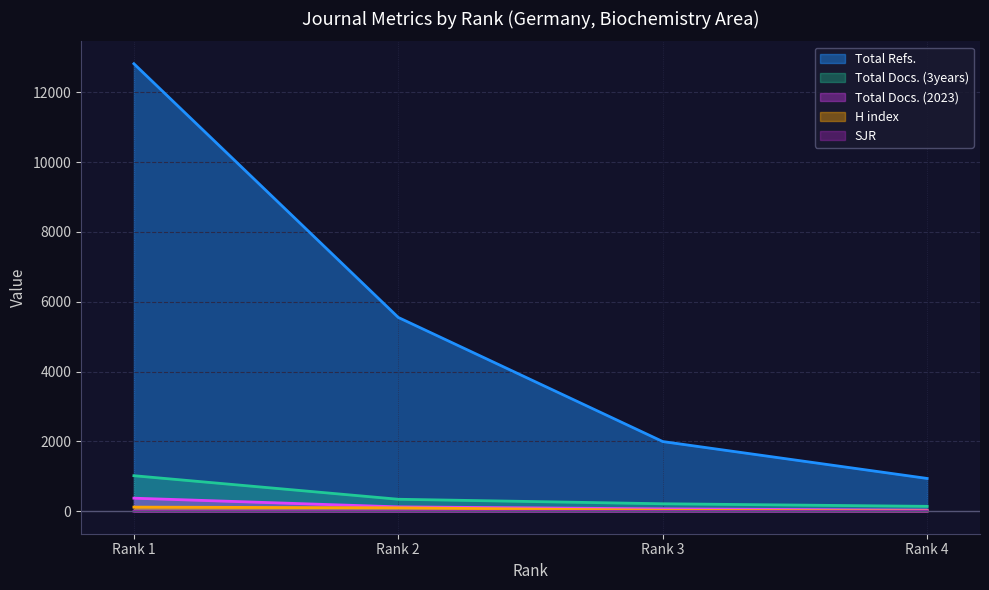

Which series has the largest total across all categories?

Total Refs.